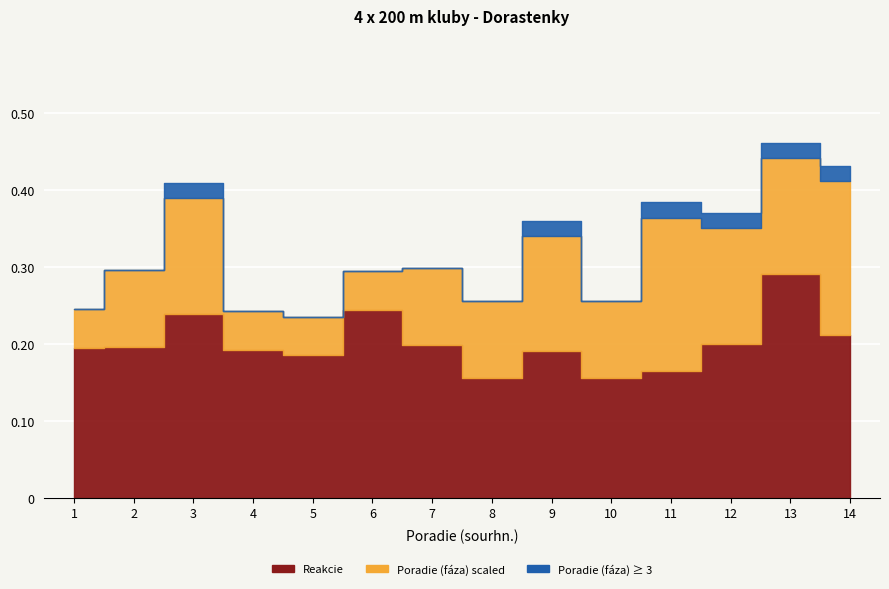

Is the value of Reakcie at 2 greater than the value of Poradie (fáza) at 4?

No